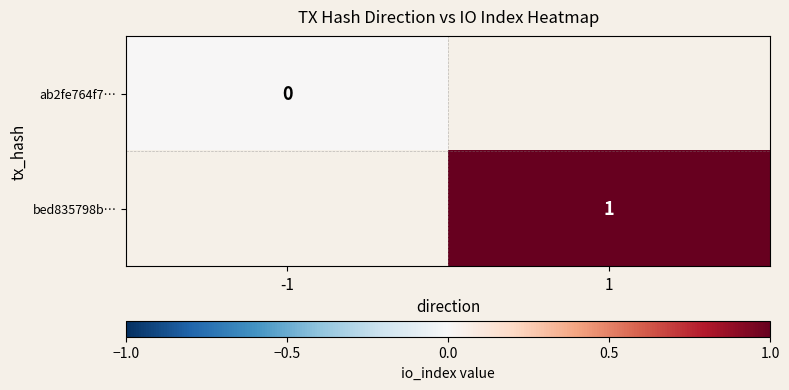

Is the value of bed835798b… at 1 greater than the value of ab2fe764f7… at -1?

Yes